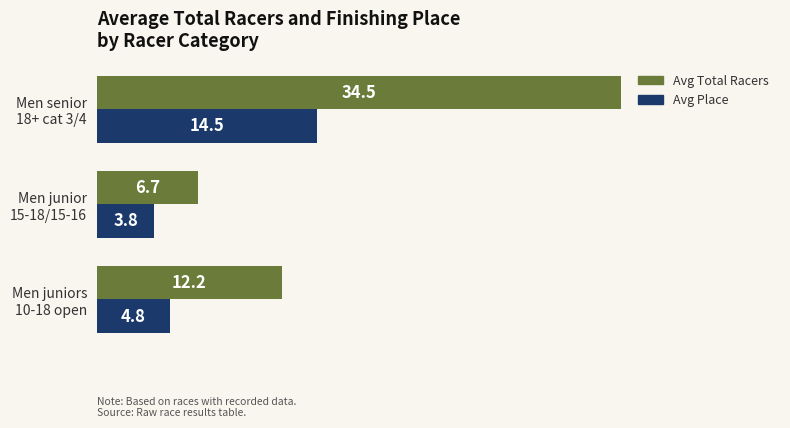

What is the difference between the maximum and second lowest values in the Avg Place series?

9.7